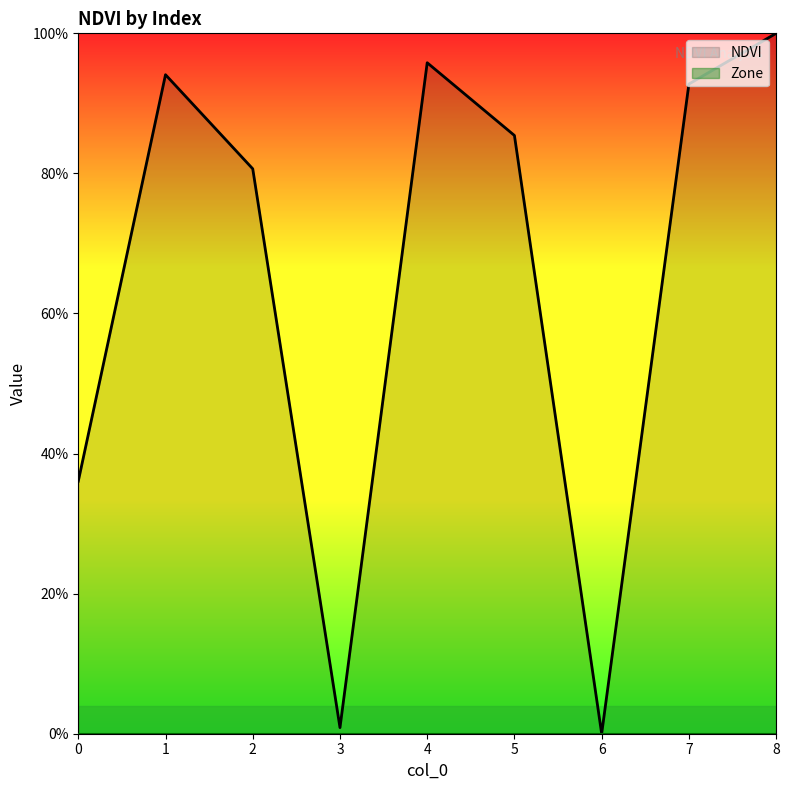

Rank the series by their maximum value, from highest to lowest.

NDVI, Zone